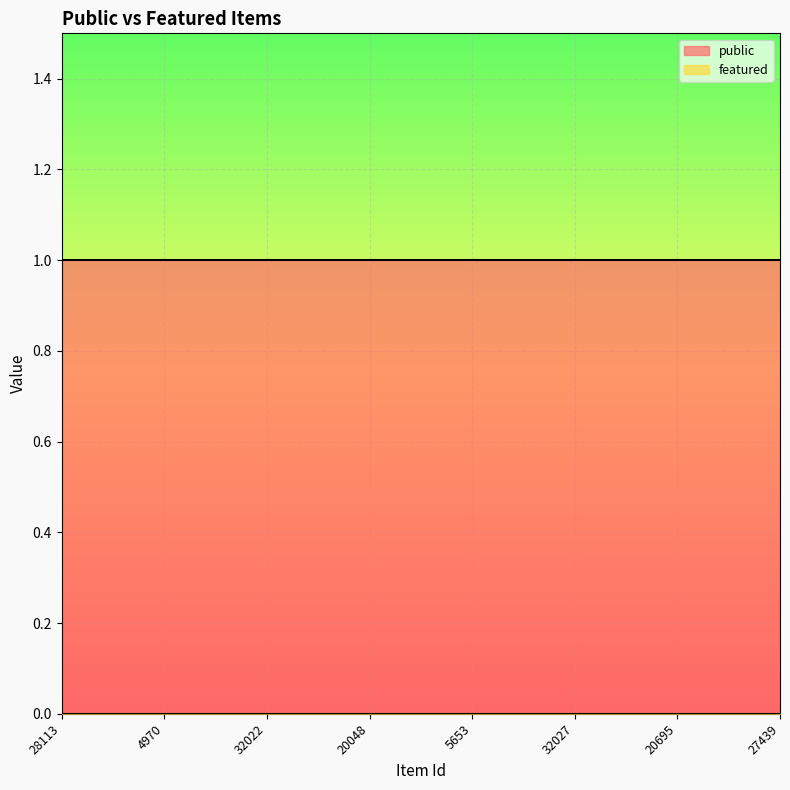

Is the value of featured at 28113 greater than the value of public at 32027?

No